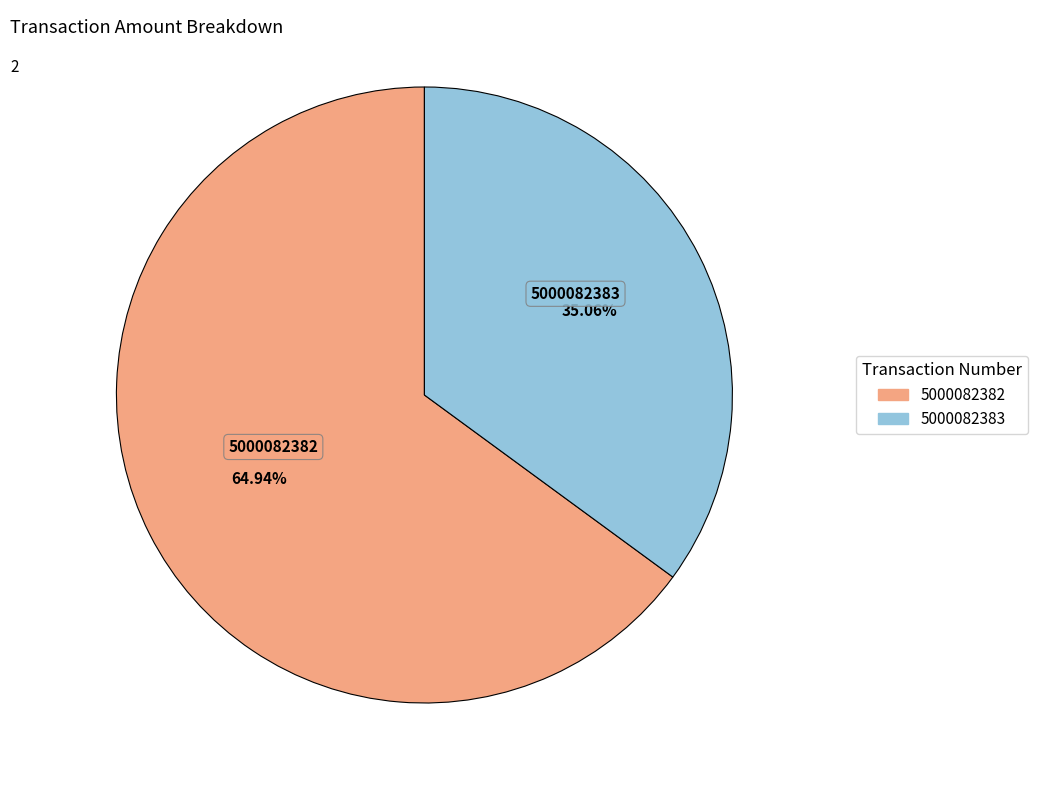

Which slice is the smallest?

5000082383